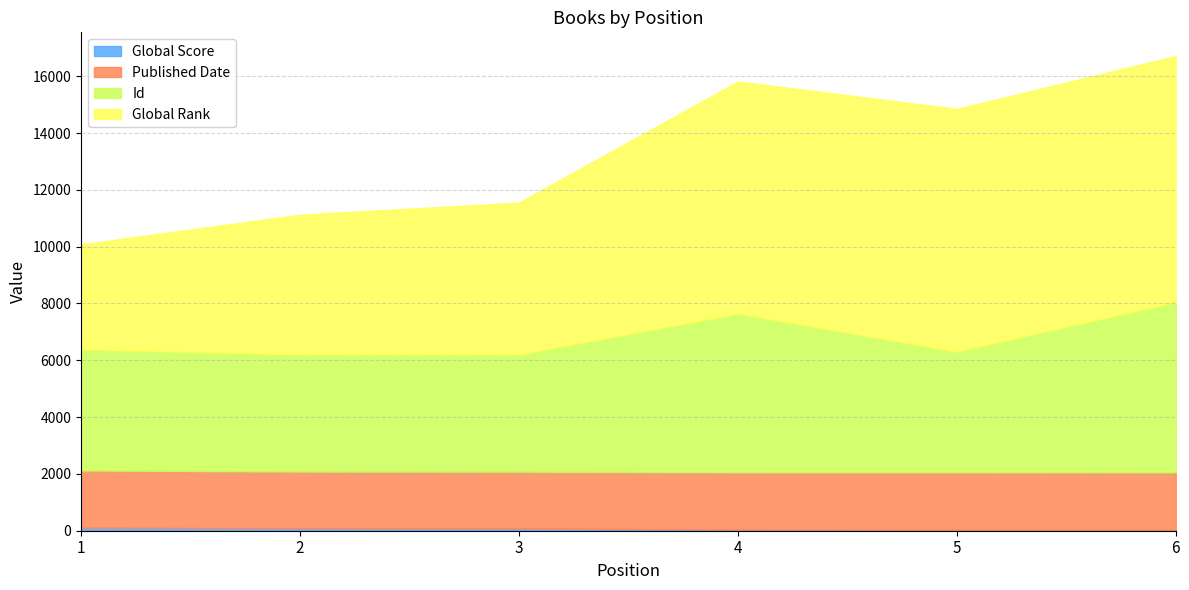

True or false: Global Rank and Global Score cross at least once.

False